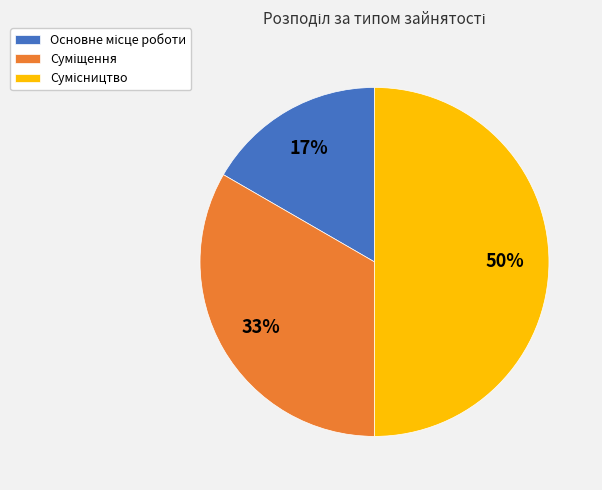

To the nearest percent, what is the average slice percentage?

33%